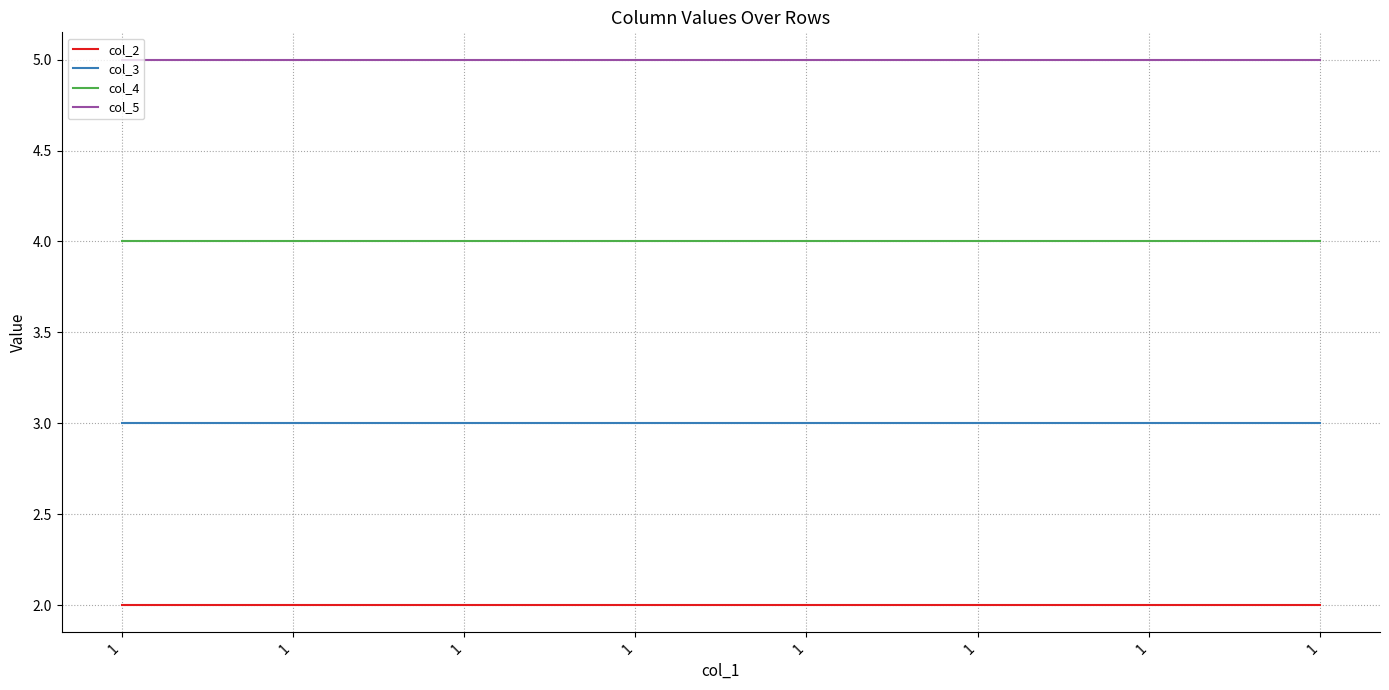

True or false: col_3 and col_5 intersect in this chart.

False